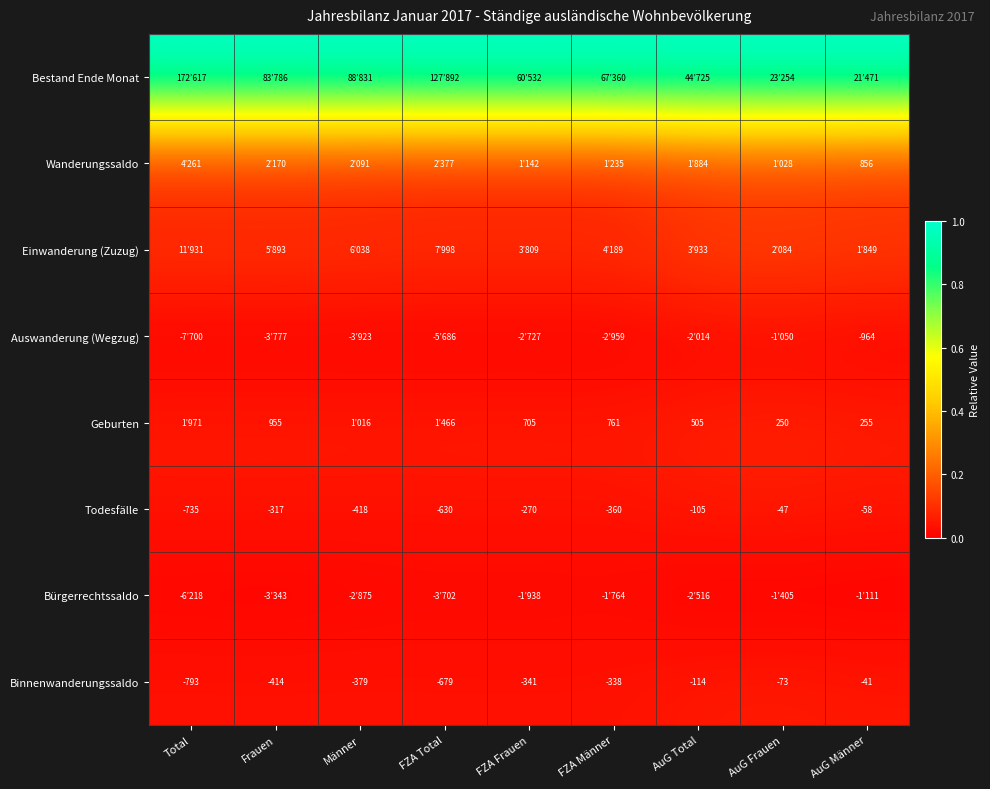

What is the total value across all series at FZA Männer?

1.3